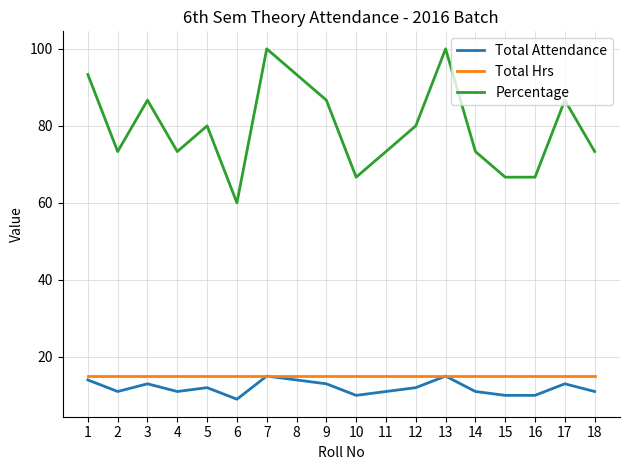

True or false: Total Attendance has a value of 16.9 at 15.

False